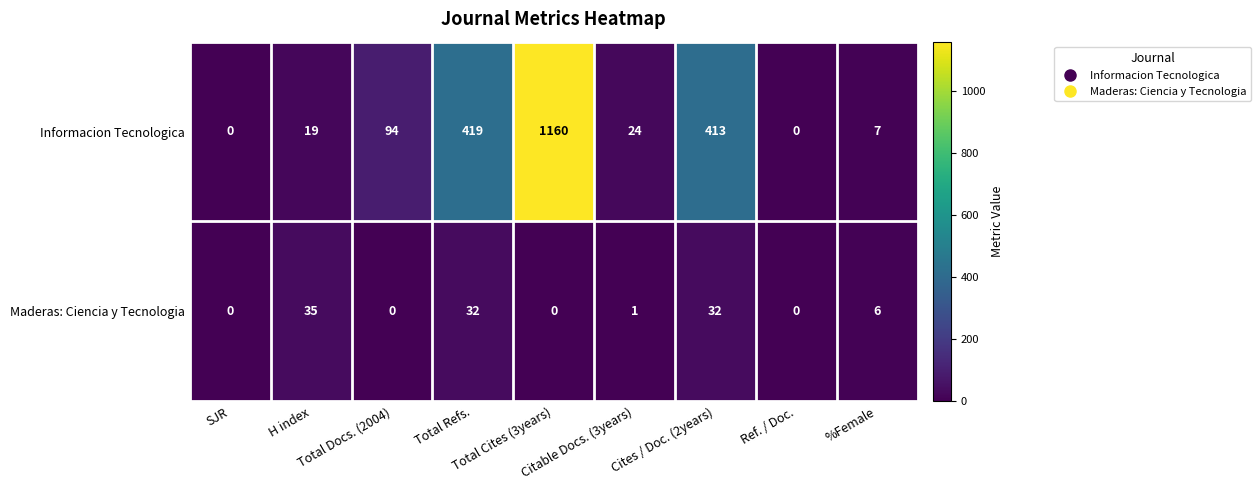

Which series has the largest total across all categories?

Informacion Tecnologica